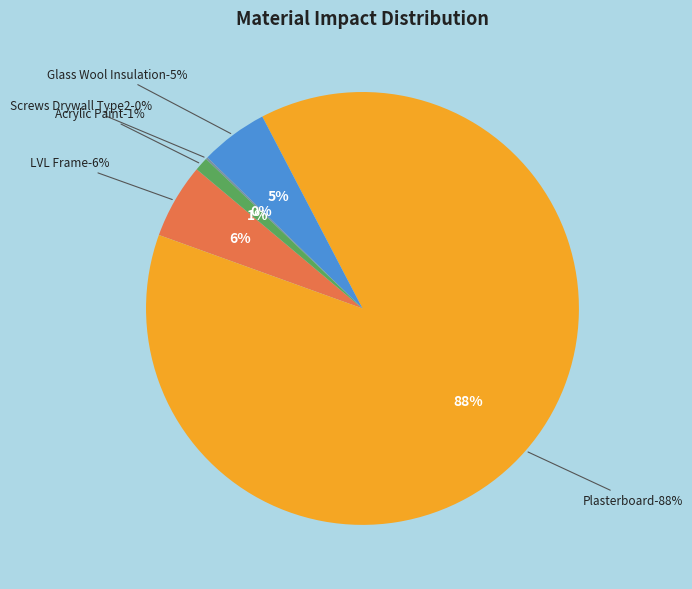

True or false: Acrylic_Paint accounts for 11% of the total.

False